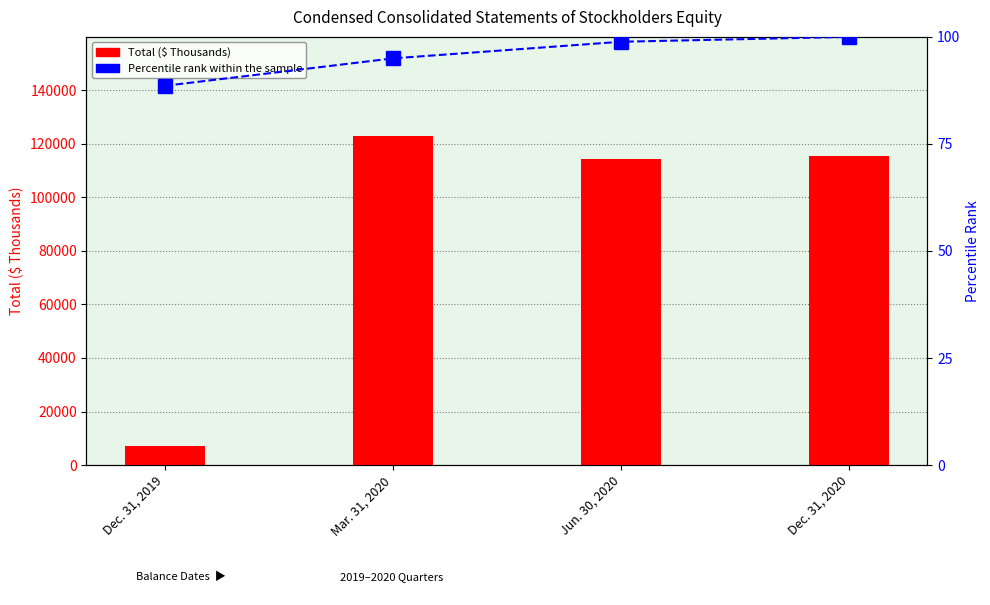

Which series has the largest total across all categories?

Total